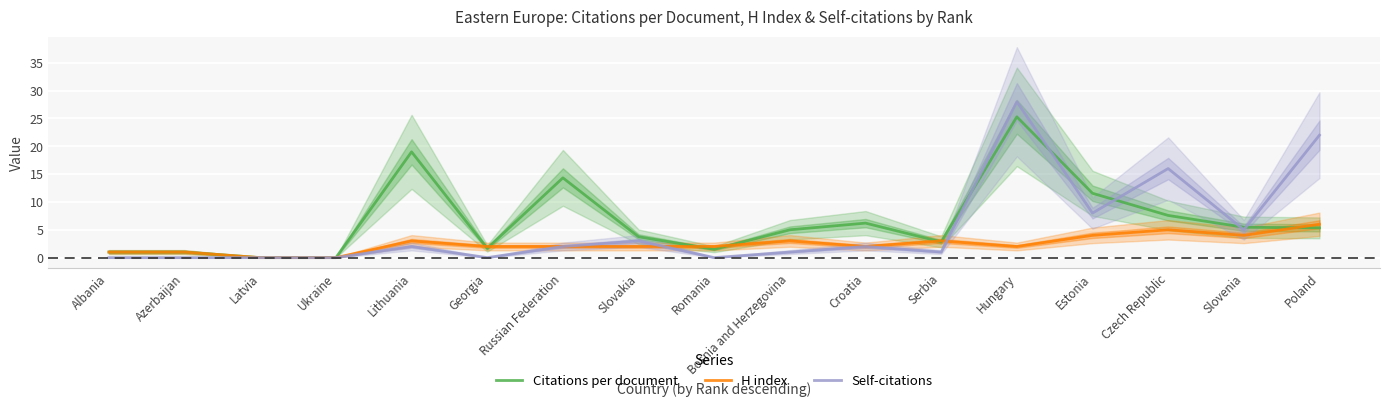

Which series has the largest range (max minus min)?

Self-citations